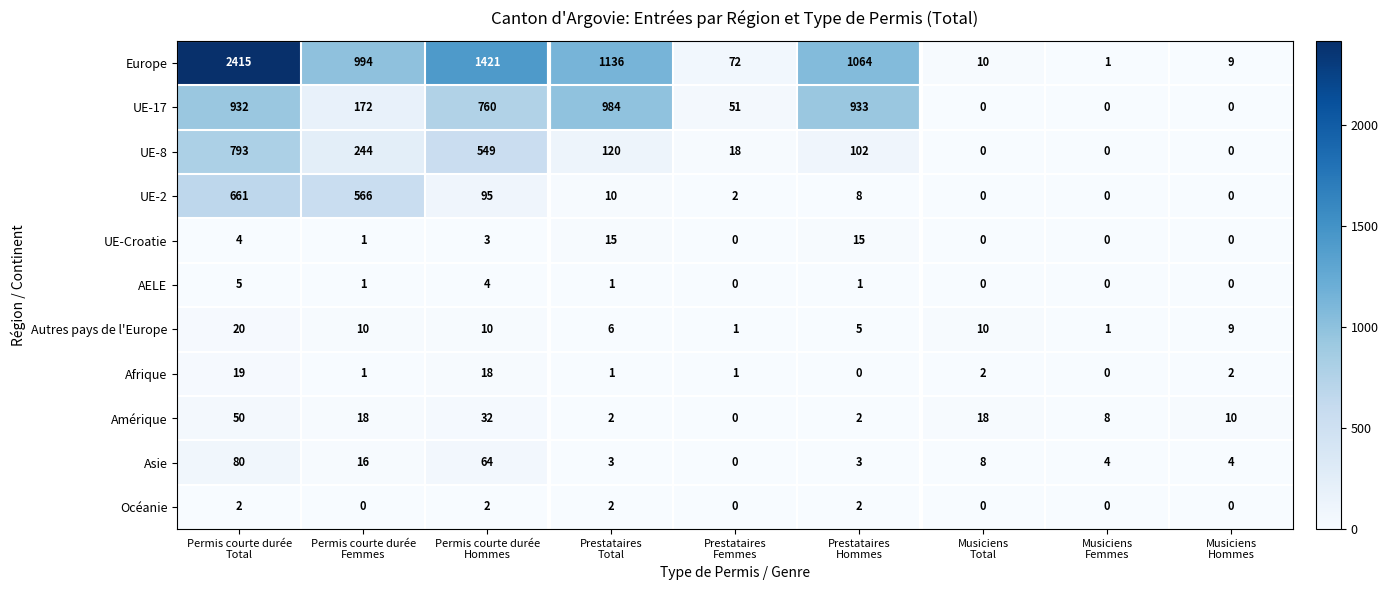

Count the Océanie values in the range 0 to 2.

9